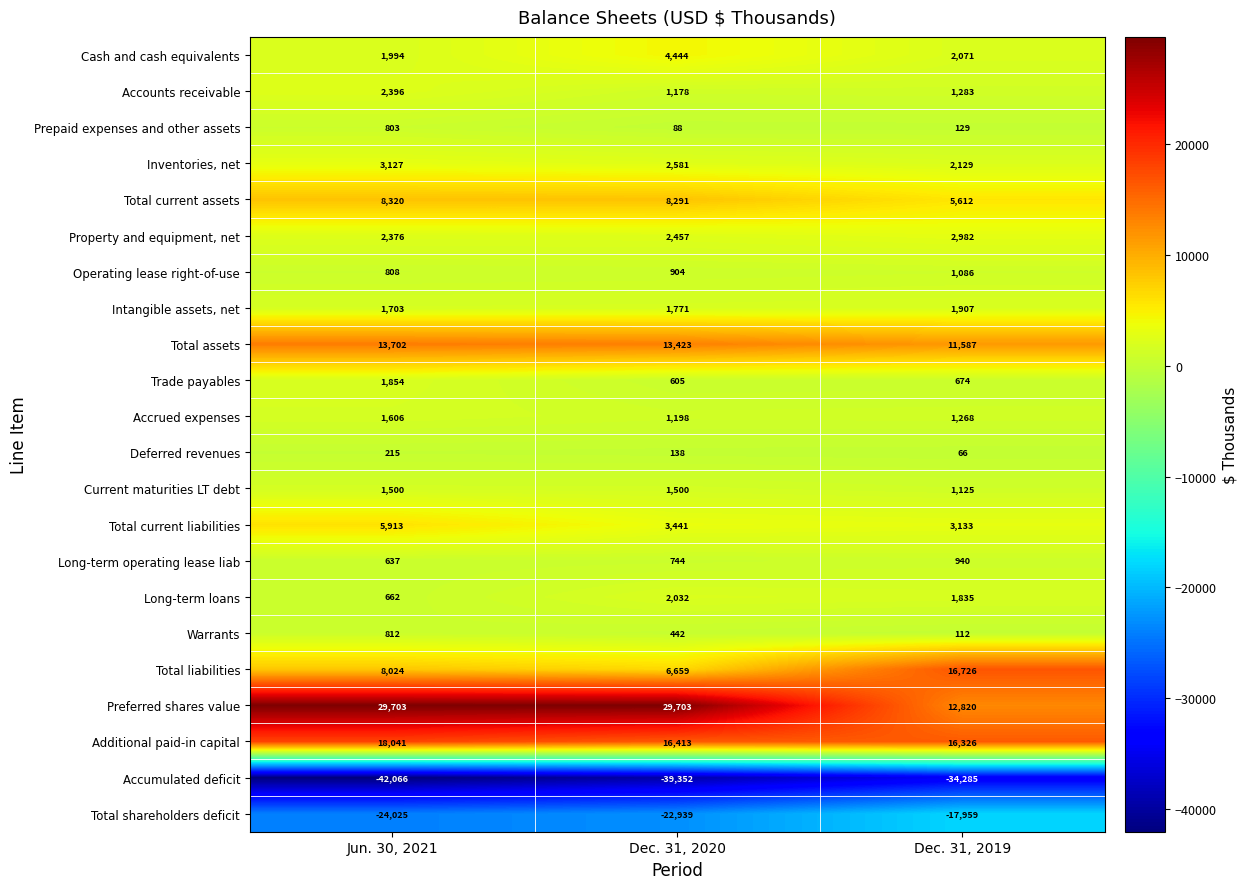

What is the sum of all Property and equipment, net values?

7815